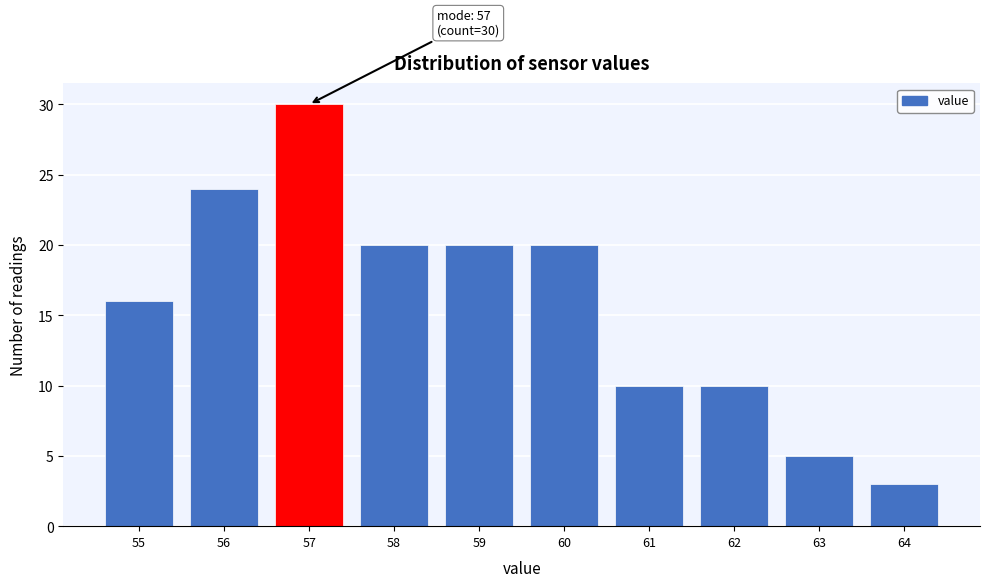

Over which range of the x-axis is the bar tallest?

56.5 to 57.5